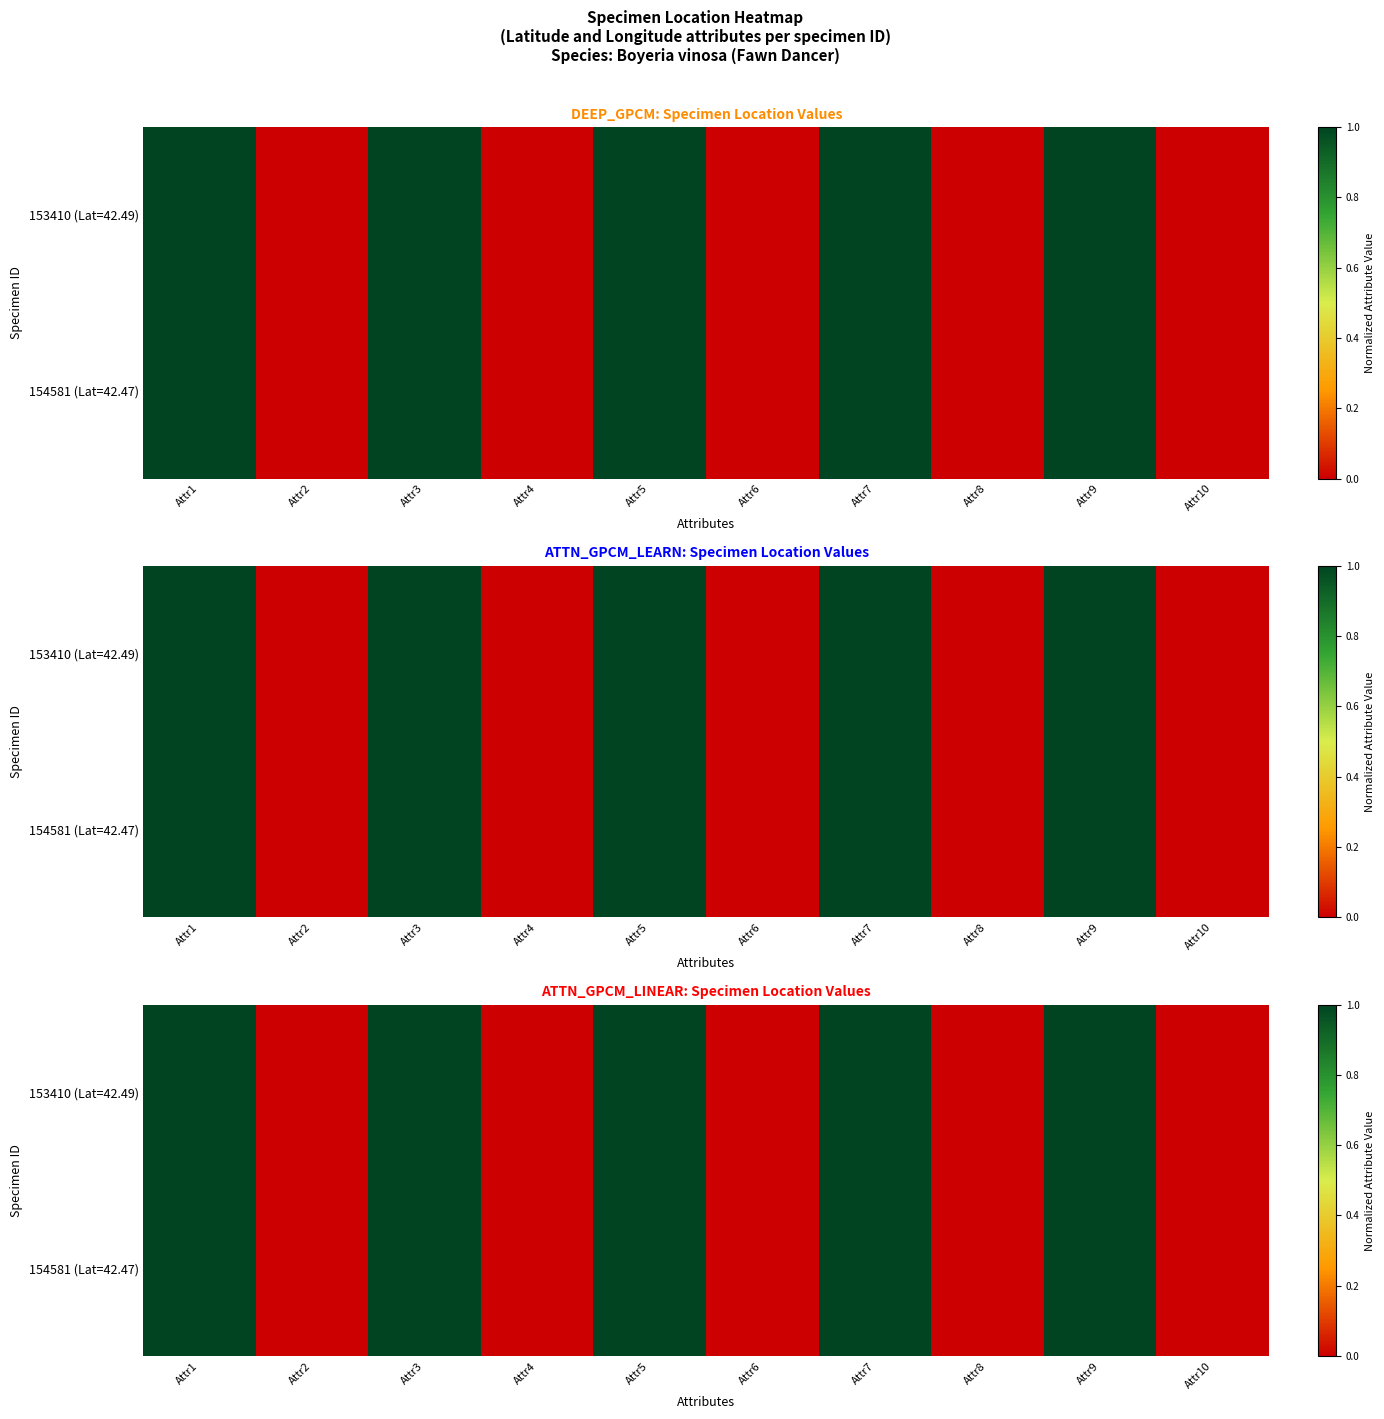

What is the sum of all 153410 (Lat=42.49) values?

5.0